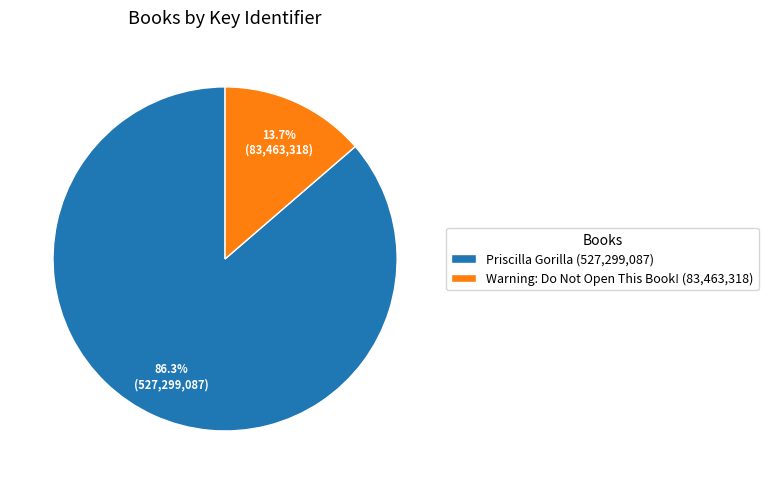

To the nearest percent, what is the average slice percentage?

50%